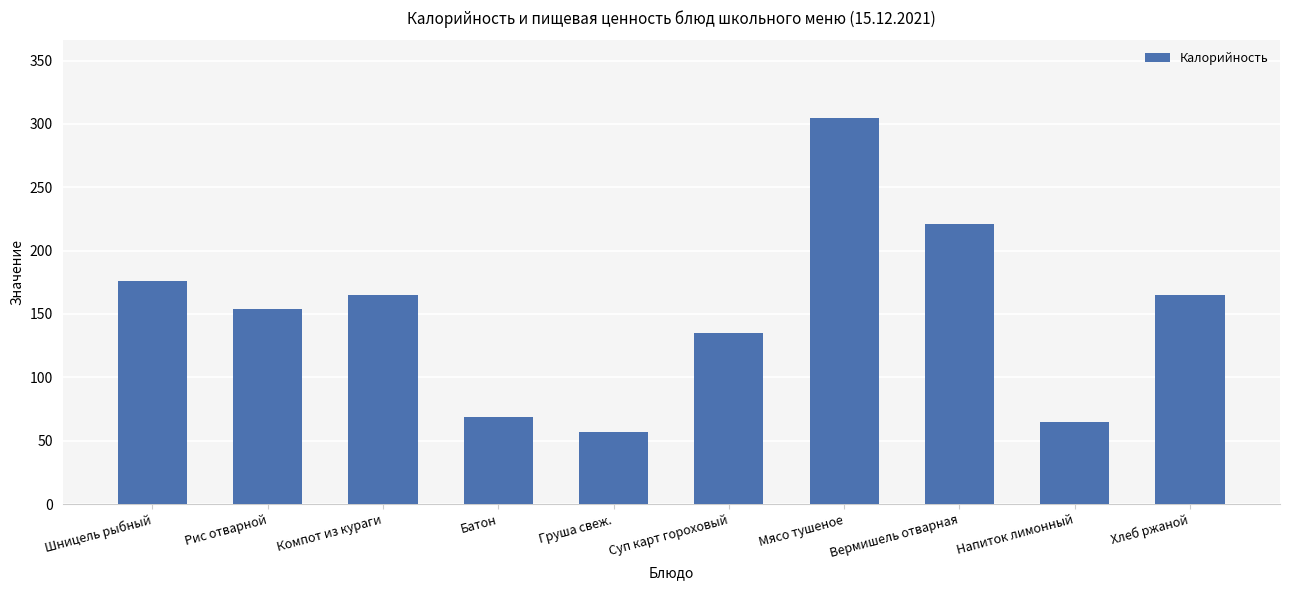

What is the label of the 2nd bar from the left?

Рис отварной